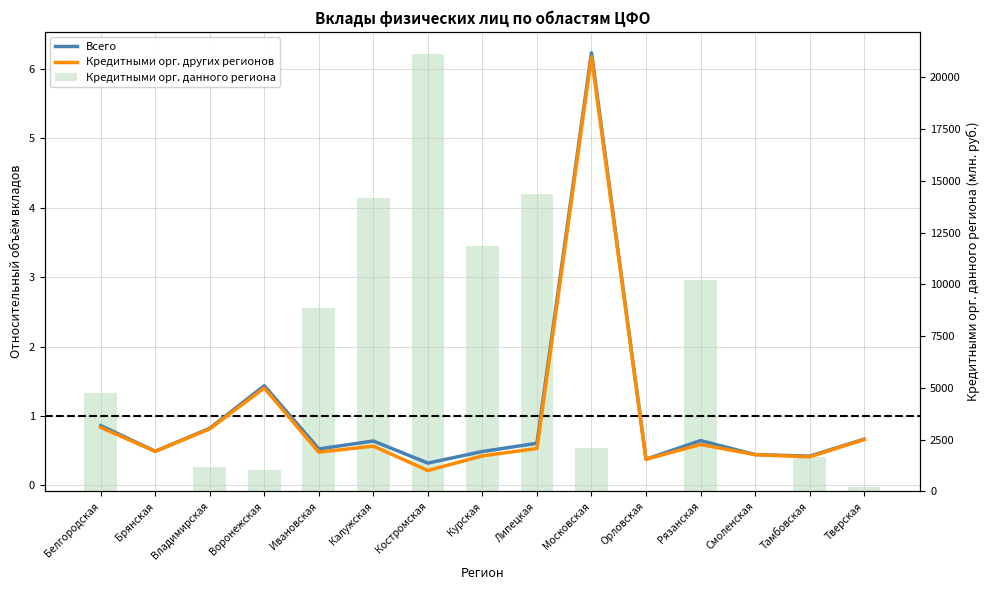

List the labels in order of Всего value, smallest first.

Костромская, Орловская, Тамбовская, Смоленская, Курская, Брянская, Ивановская, Липецкая, Калужская, Рязанская, Тверская, Владимирская, Белгородская, Воронежская, Московская